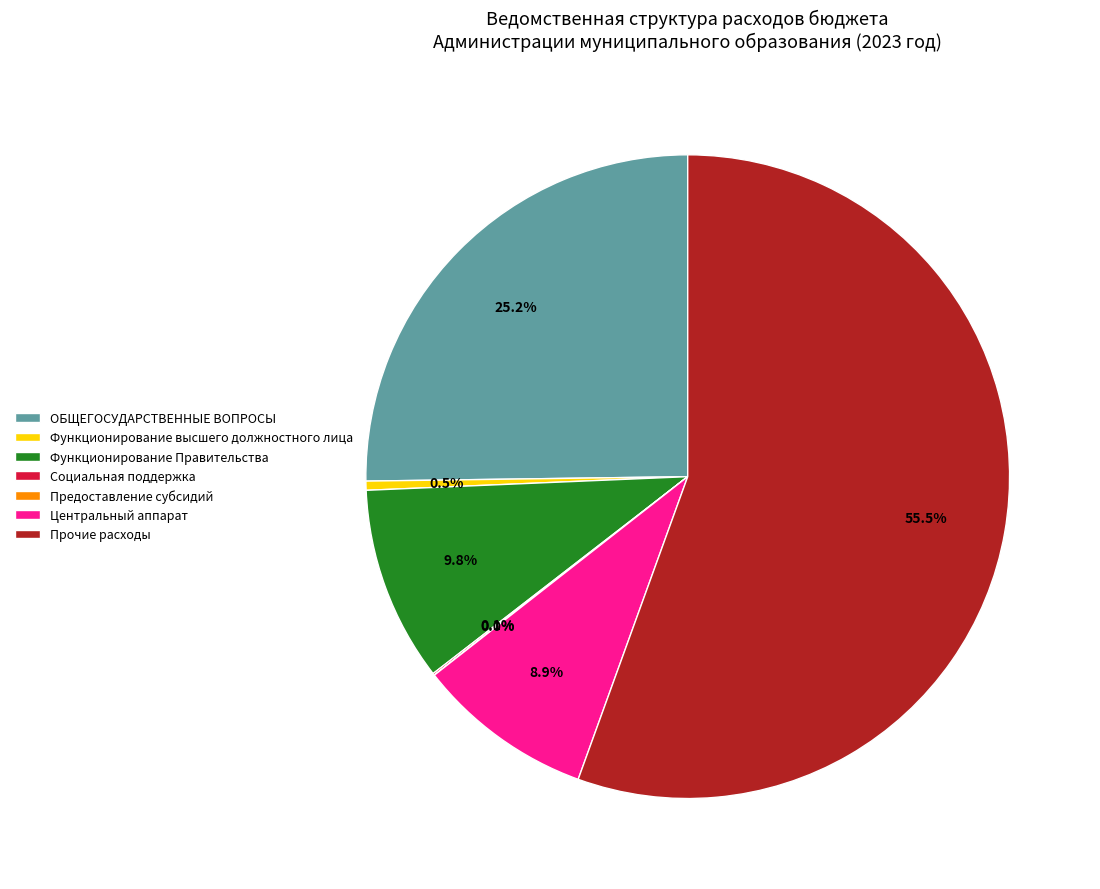

What portion of the pie excludes Прочие расходы?

44.5%